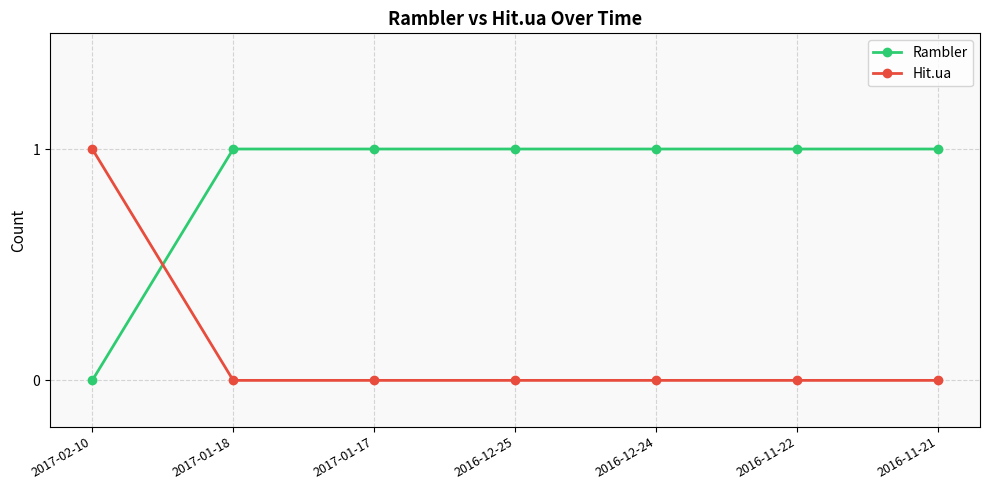

What is the average value of the Rambler series?

1